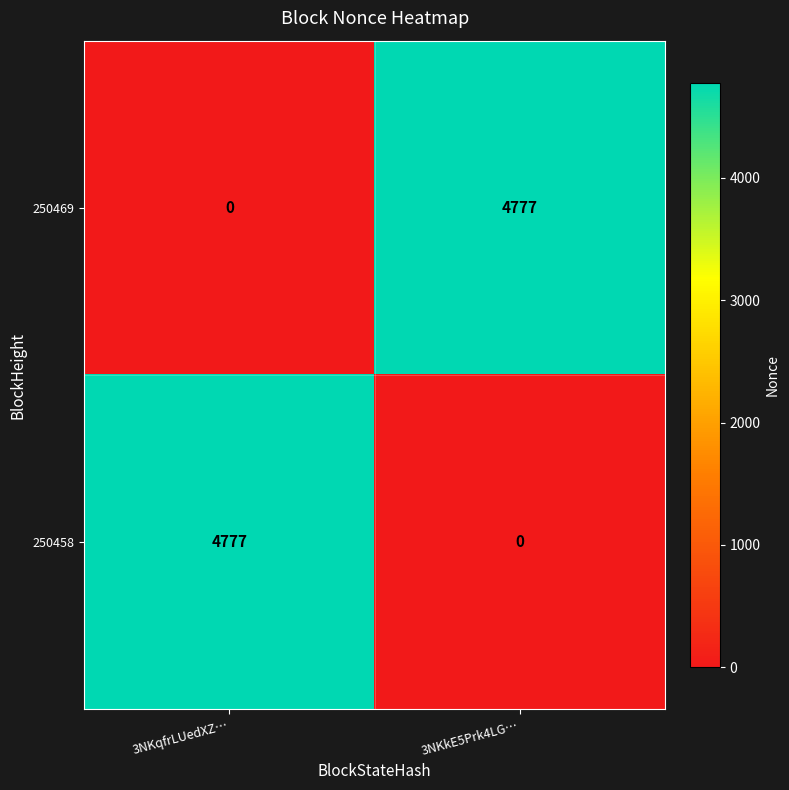

Reading left to right, extract all data points from this chart.

250469: 0	4777
250458: 4777	0